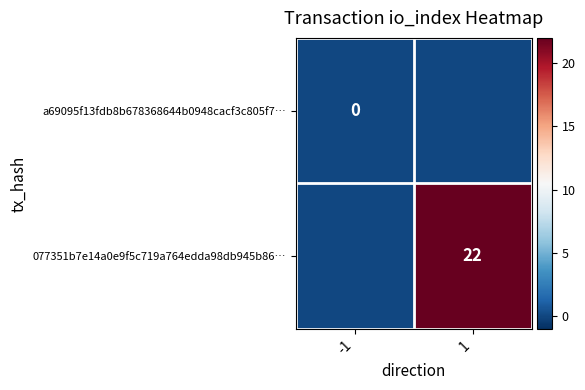

Between -1 and 1, which is larger?

-1